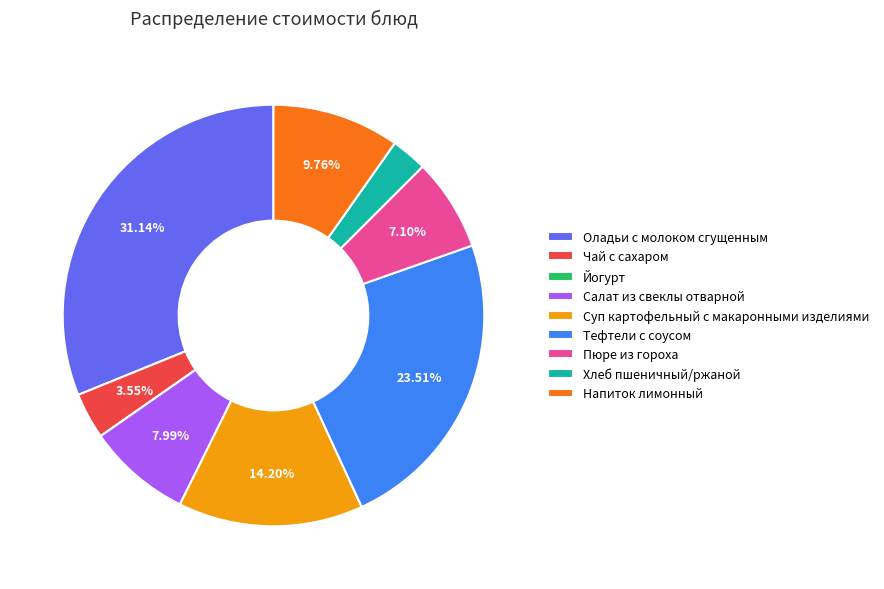

Which has a higher value, Суп картофельный с макаронными изделиями or Пюре из гороха?

Суп картофельный с макаронными изделиями